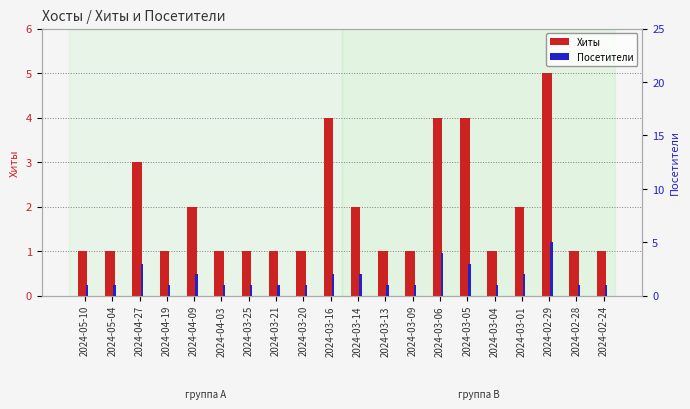

What are all the series names shown in the legend?

Хиты, Посетители